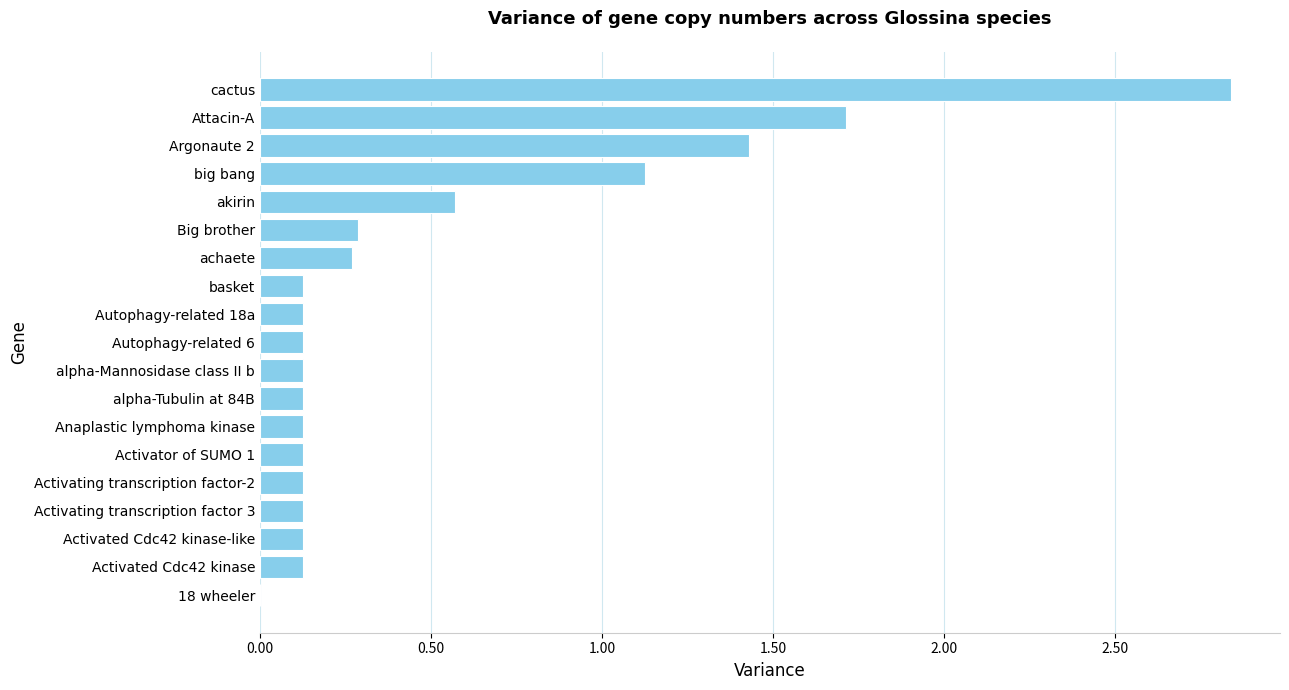

At which category does the chart reach its peak across all series?

cactus